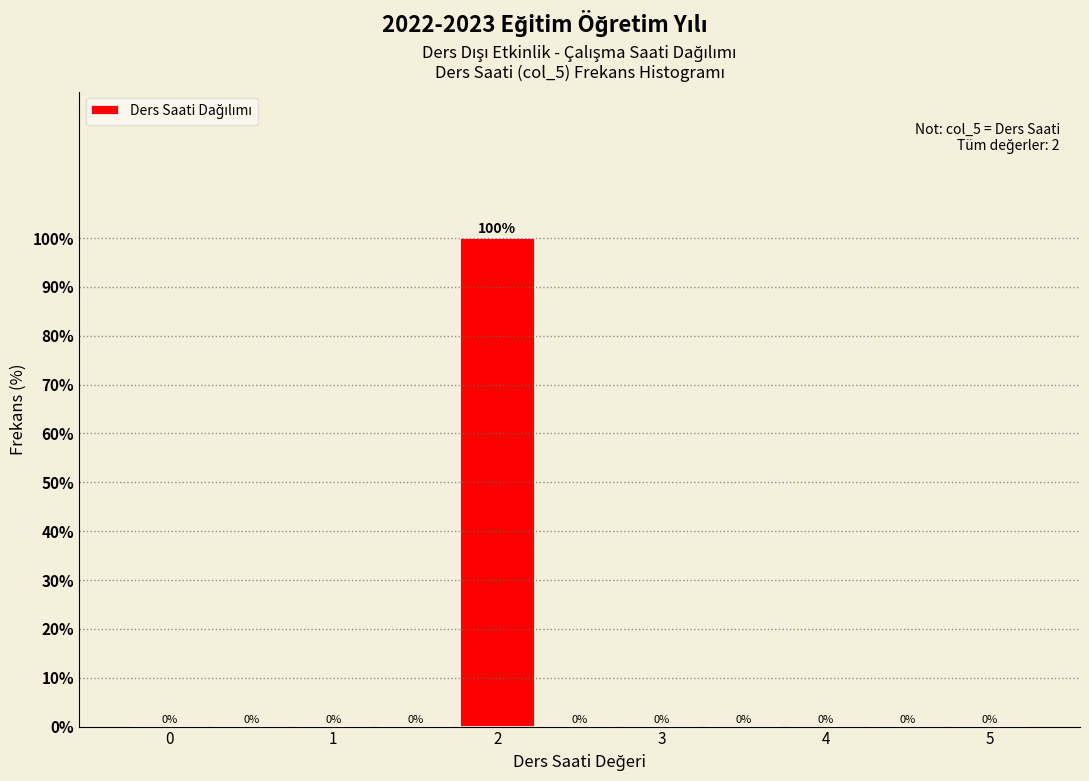

Reading left to right, transcribe this chart: for each bar, give the range it covers on the x-axis and its height. The bar edges are not printed on the chart, so give them approximately, as read against the axis.

-0.25 to 0.25: 0
0.25 to 0.75: 0
0.75 to 1.25: 0
1.25 to 1.75: 0
1.75 to 2.25: 100
2.25 to 2.75: 0
2.75 to 3.25: 0
3.25 to 3.75: 0
3.75 to 4.25: 0
4.25 to 4.75: 0
4.75 to 5.25: 0